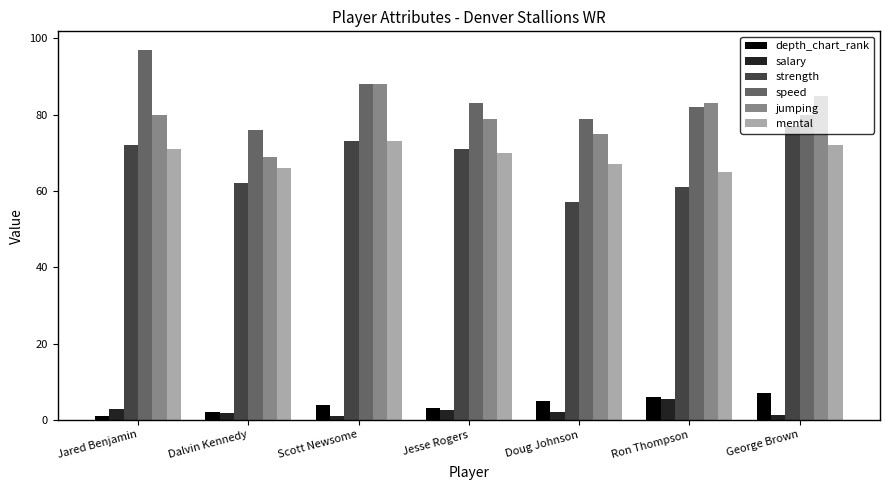

Count the number of categories in the chart.

7